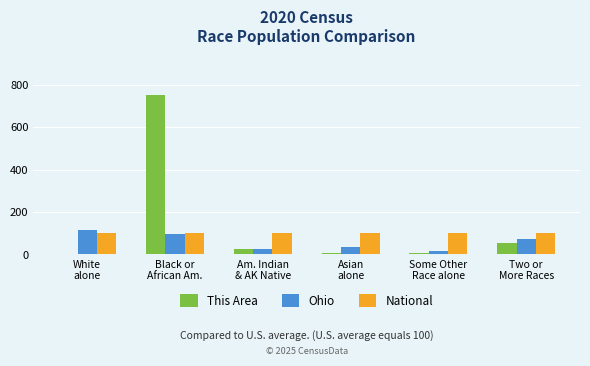

How many data points in This Area are above 27?

3